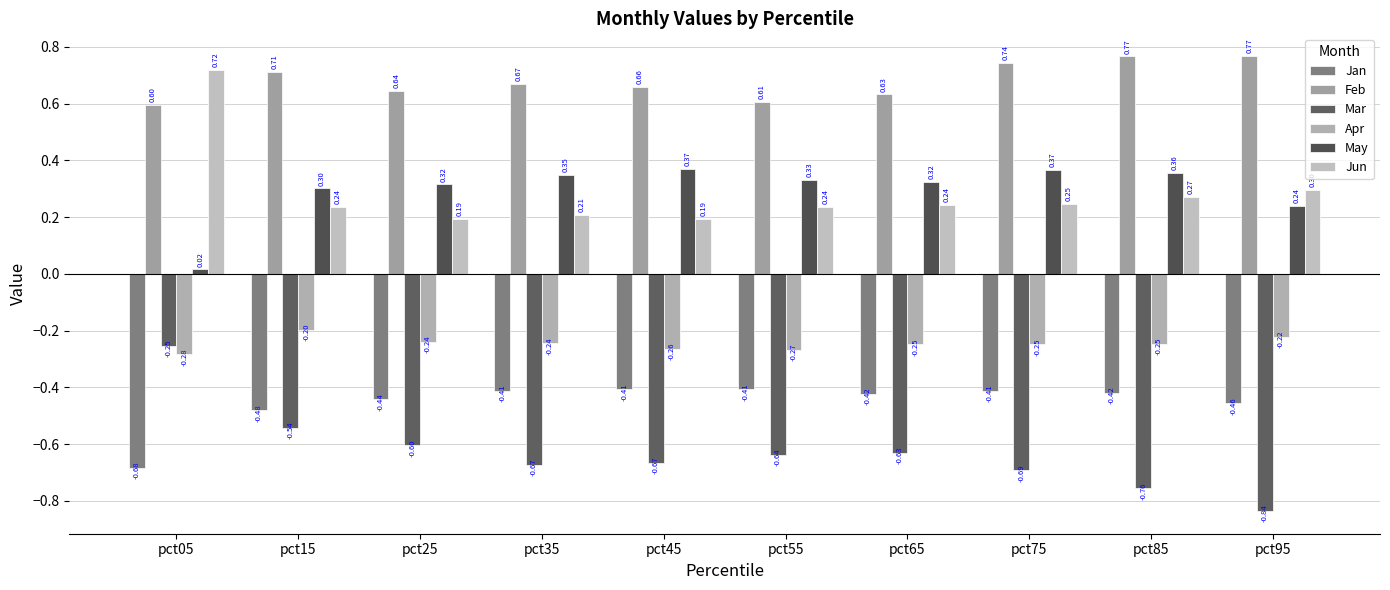

Is the value of May at pct65 greater than the value of Jun at pct15?

Yes